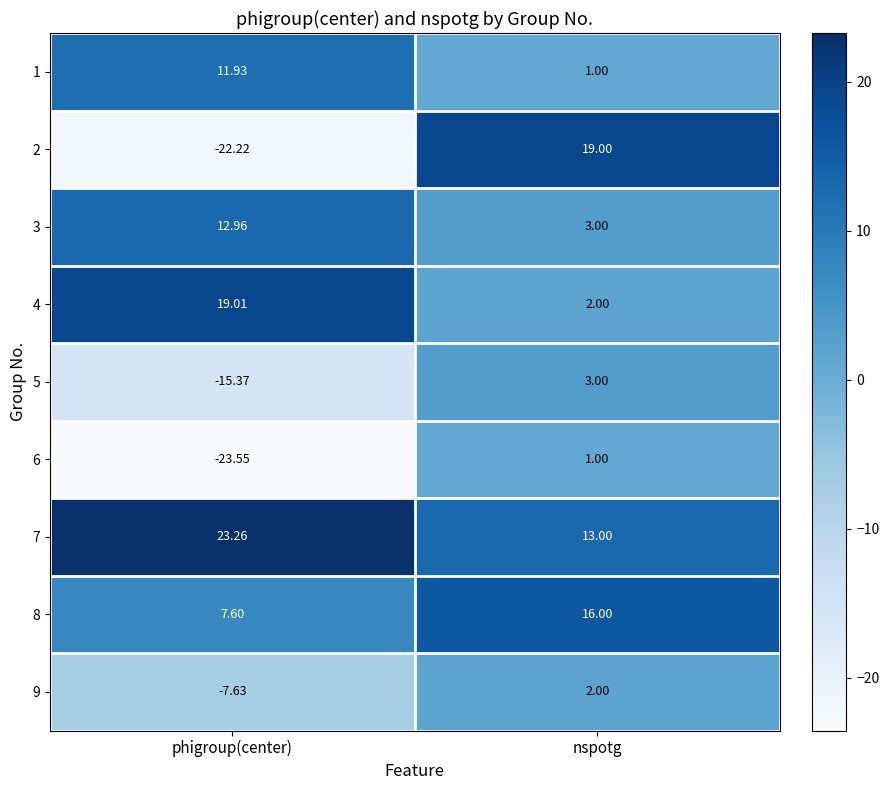

At which label does 5 reach its peak?

nspotg